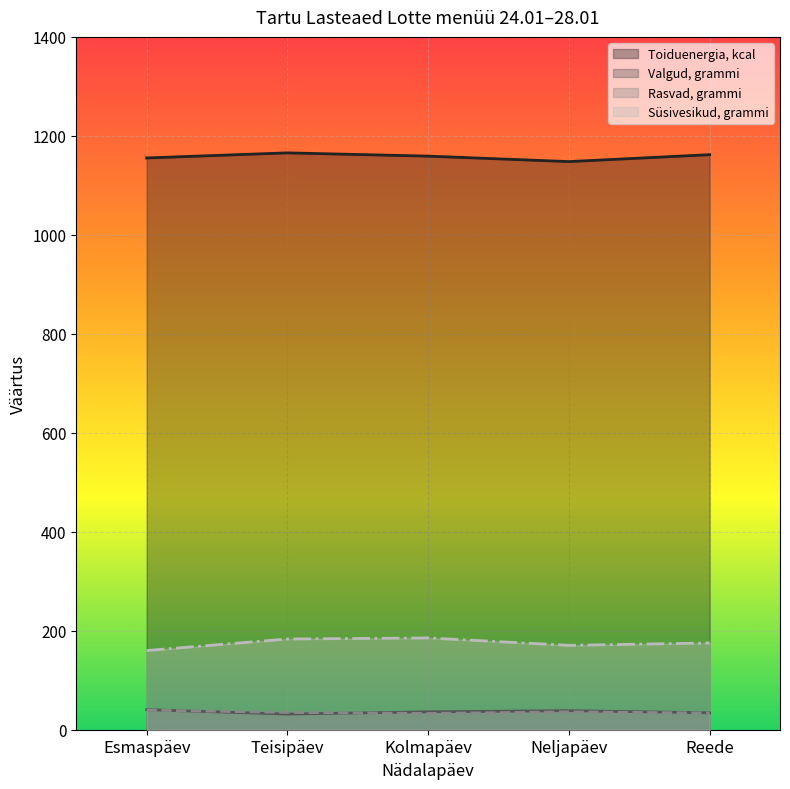

At how many categories does at least one series exceed 1132?

5